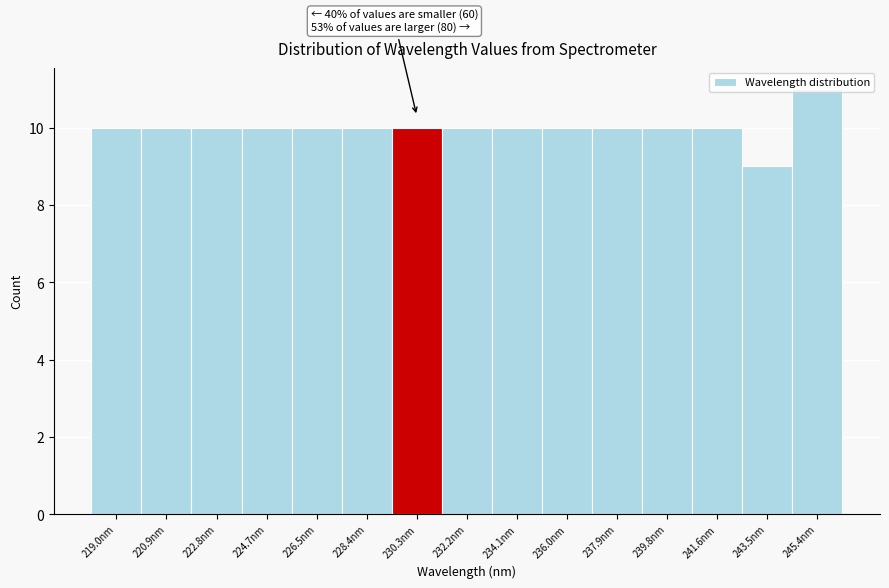

Which range on the x-axis has the tallest bar?

244.4 to 246.4